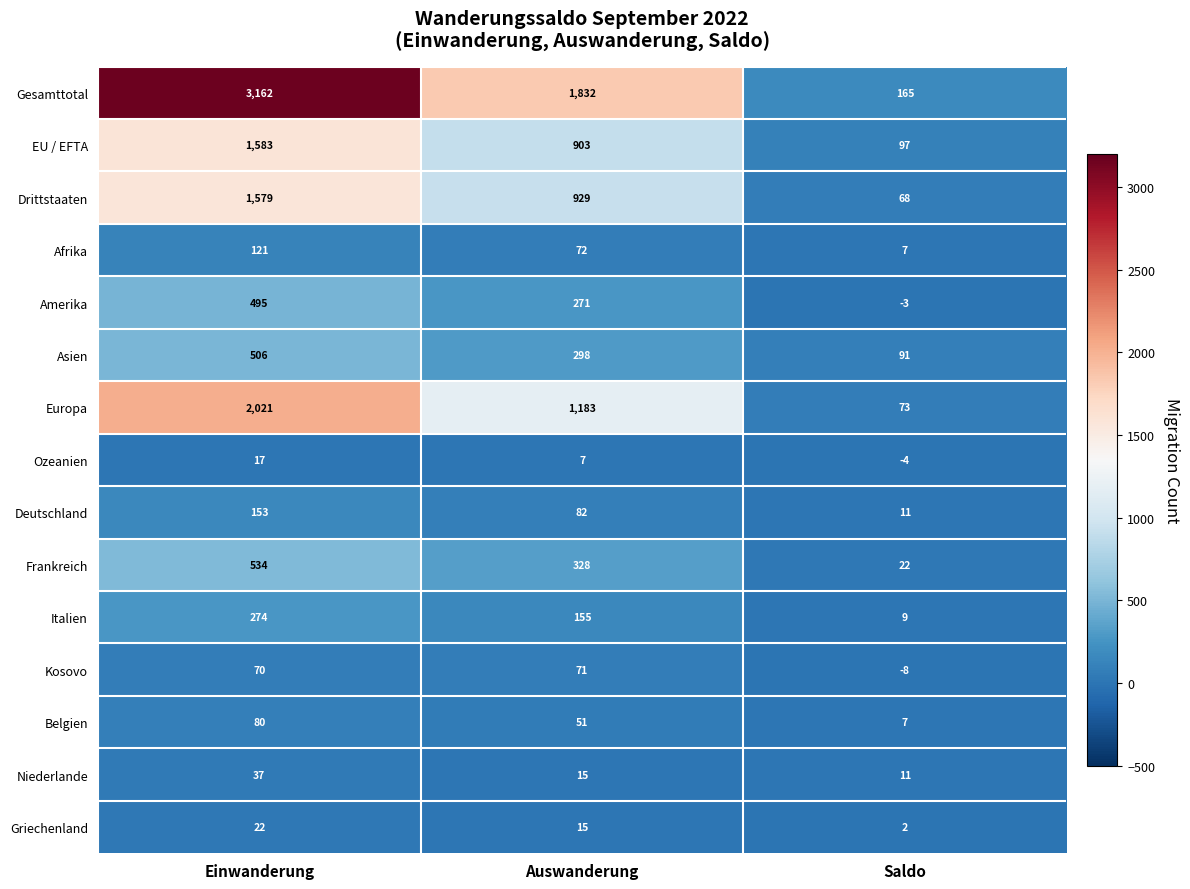

At which category is the sum across all series the highest?

Einwanderung